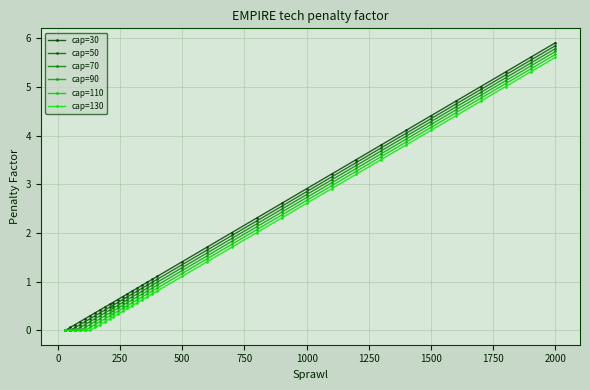

Is this an area chart (filled region under the line)?

No